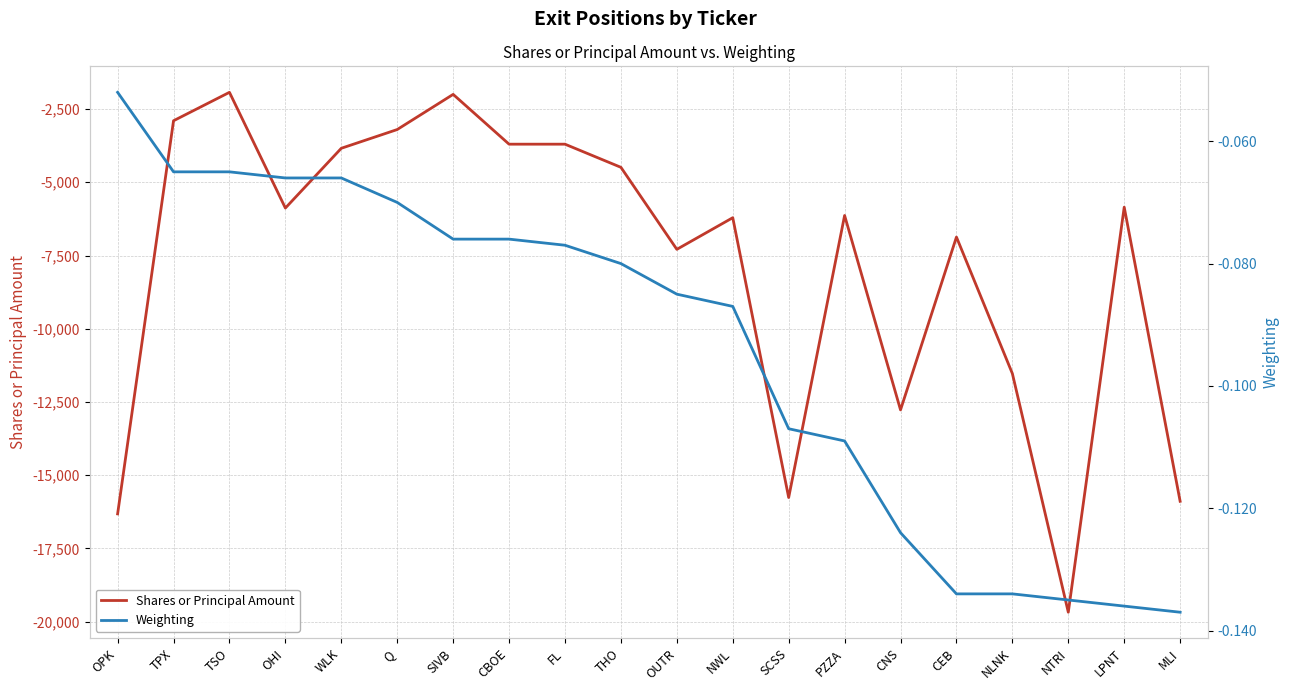

Between CBOE and NWL, which series saw the biggest shift?

Shares or Principal Amount